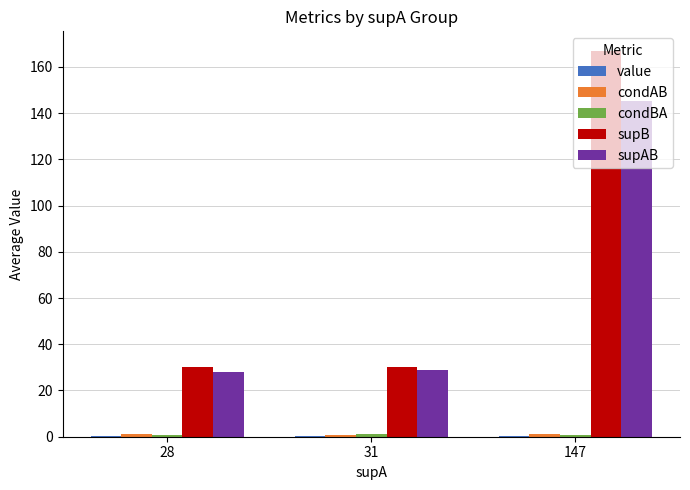

Does the chart contain stacked bars?

No